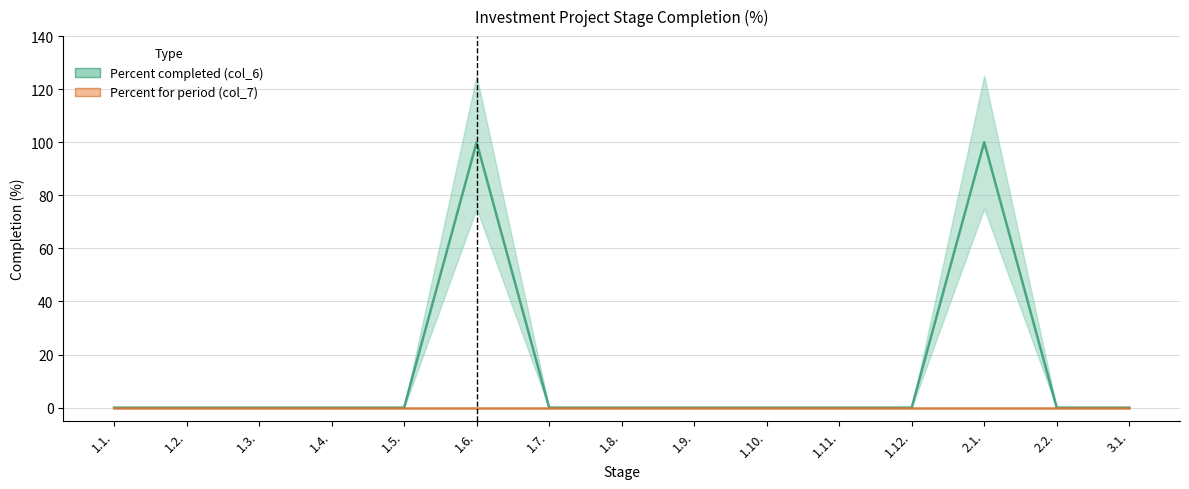

What is the sum of the Percent completed (col_6) values at 1.6. and 1.8.?

100